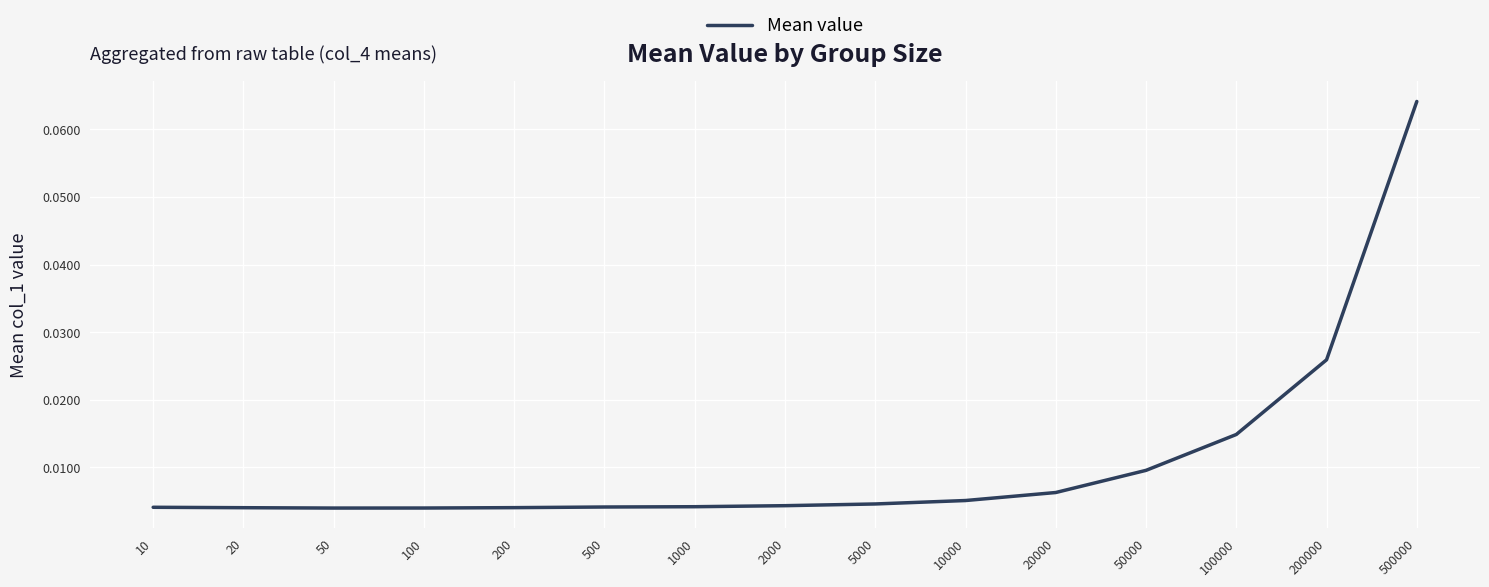

How many lines are shown in the chart?

1